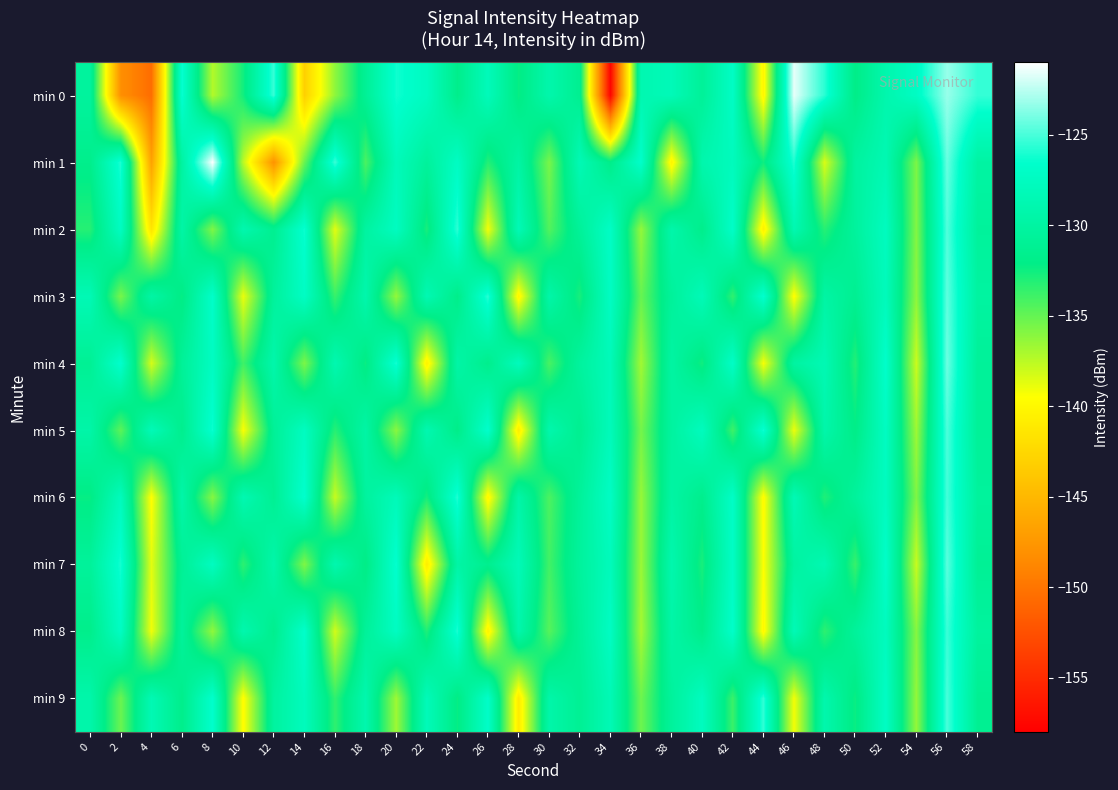

Rank the series at 42 from highest to lowest value.

min 8, min 2, min 4, min 6, min 7, min 0, min 1, min 3, min 9, min 5